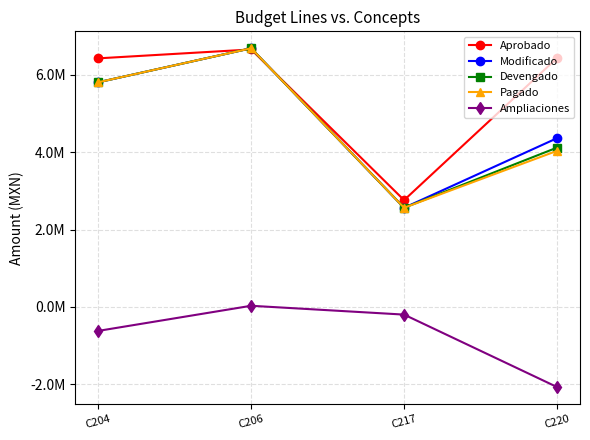

What are all the series names shown in the legend?

Aprobado, Modificado, Devengado, Pagado, Ampliaciones